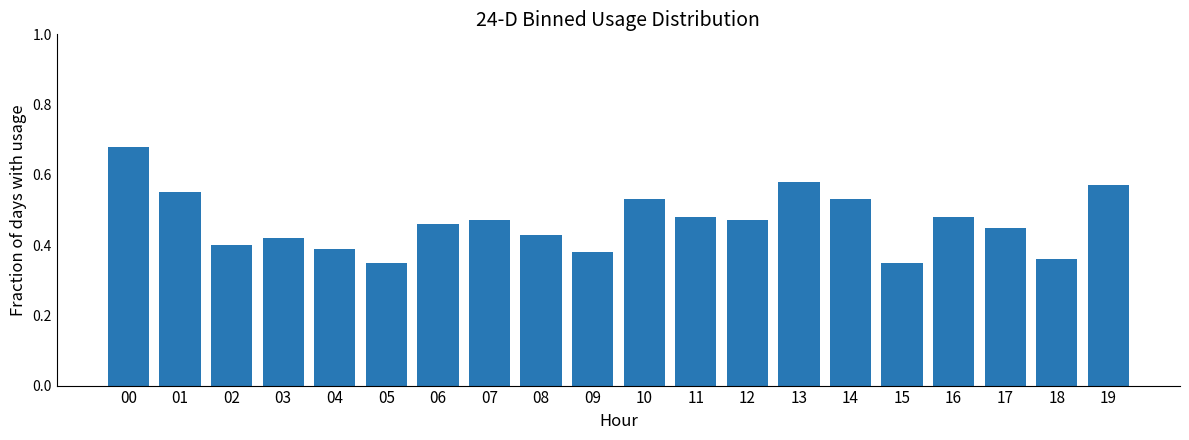

Between 12 and 16, which is larger?

16